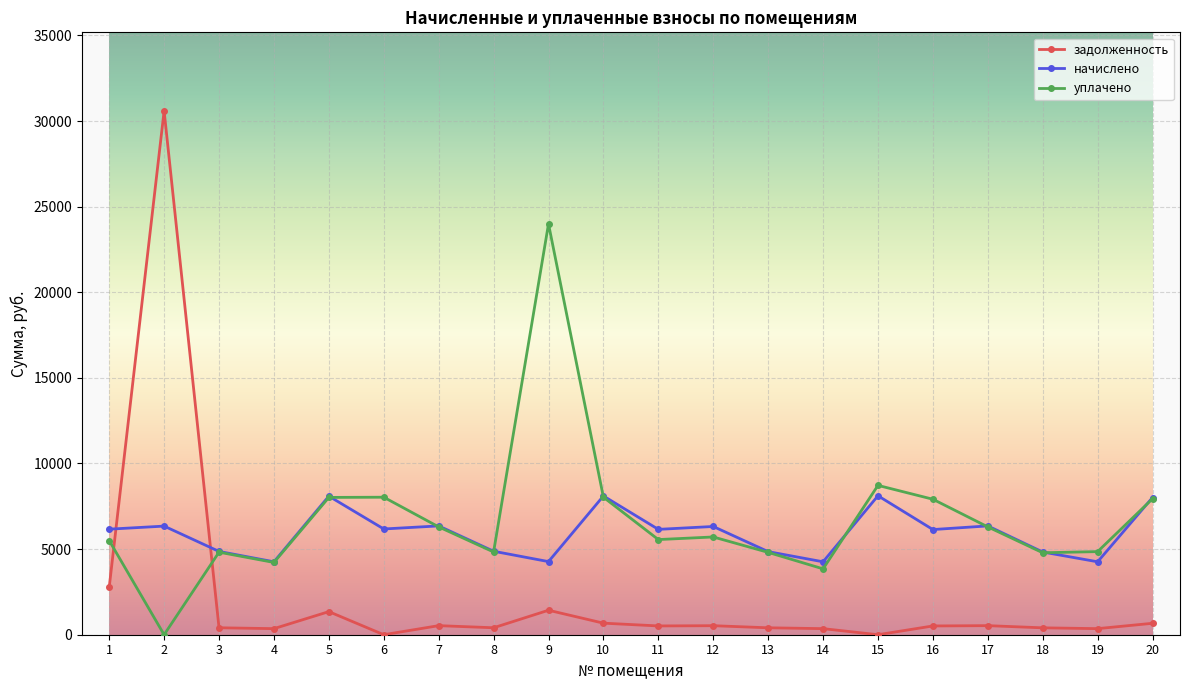

What is the lowest value of the начислено series?

4259.0